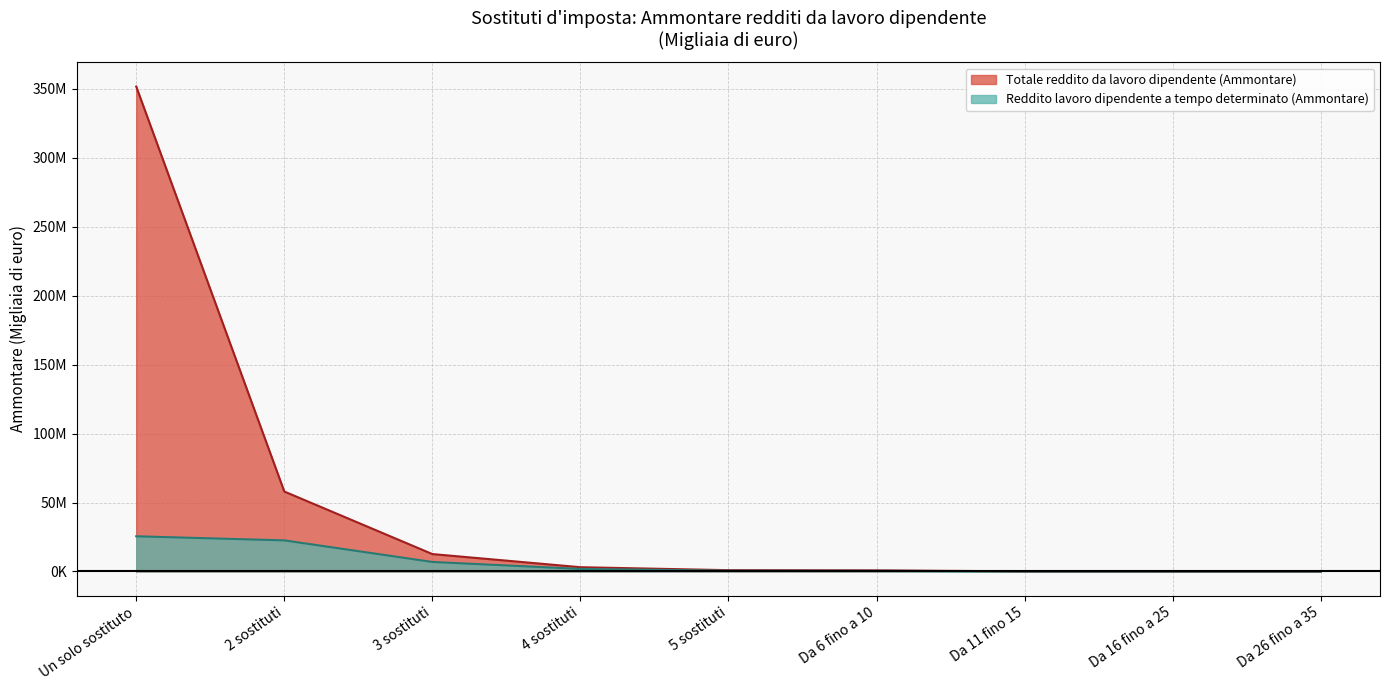

The value of Reddito lavoro dipendente a tempo determinato (Ammontare) at Da 16 fino a 25 is 15654. True or false?

True